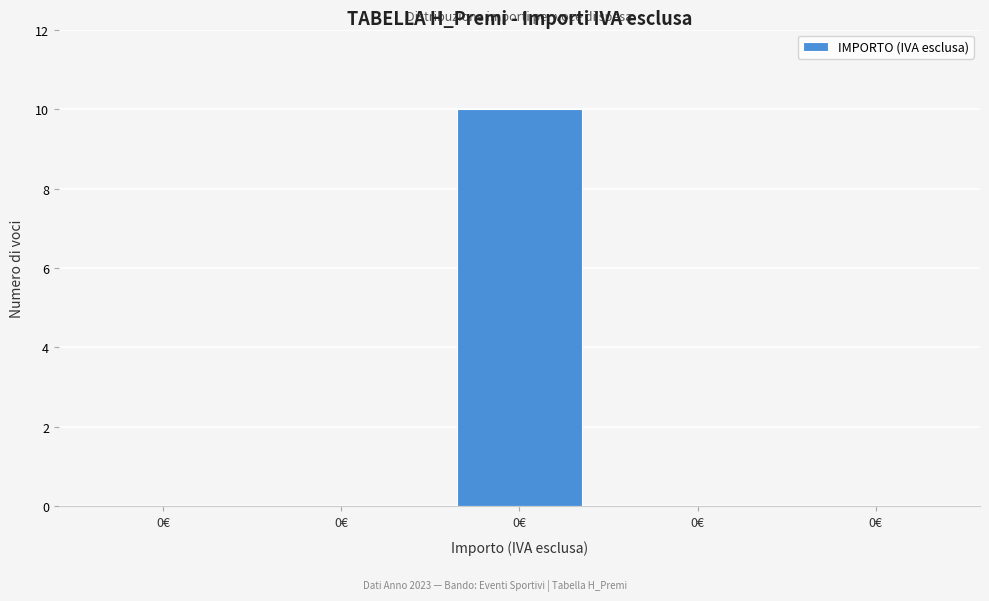

Count the number of categories in the chart.

5